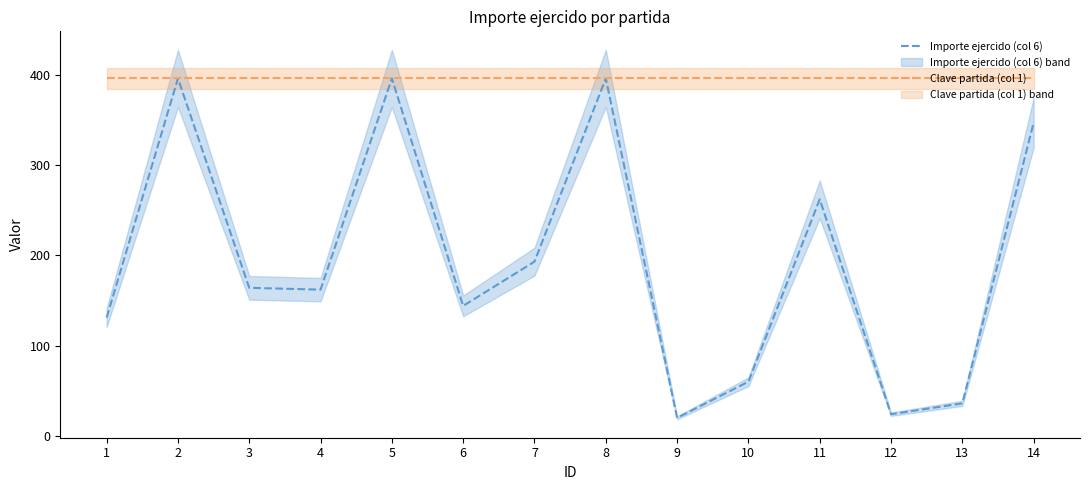

True or false: Importe ejercido (col 6) and Clave partida (col 1) cross at least once.

False